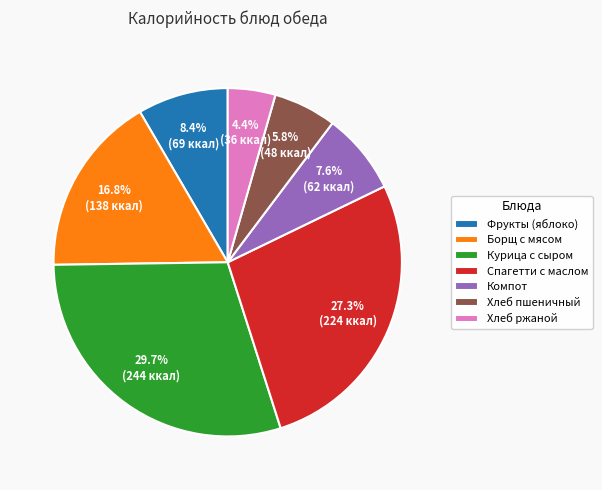

Approximately how many times larger is the value at Курица с сыром compared to Компот?

3.9